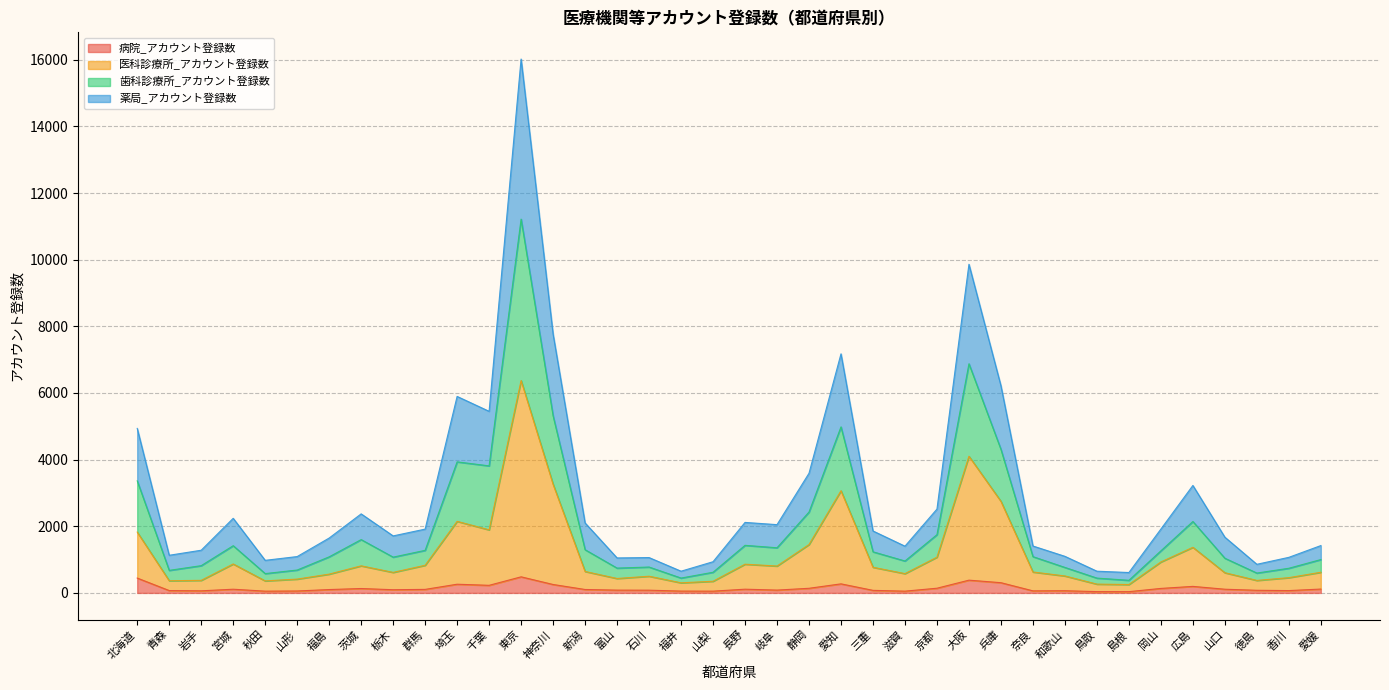

List the series in order of their overall mean, lowest first.

病院_アカウント登録数, 医科診療所_アカウント登録数, 歯科診療所_アカウント登録数, 薬局_アカウント登録数